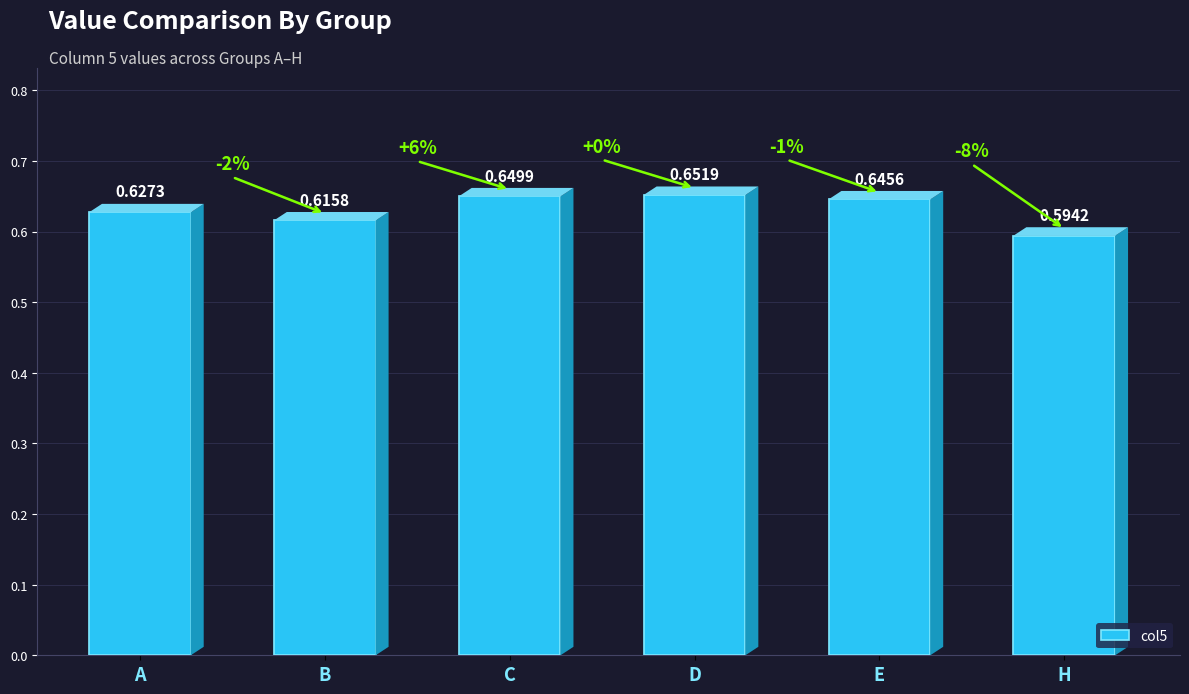

List the labels in order of value, smallest first.

H, B, A, E, C, D